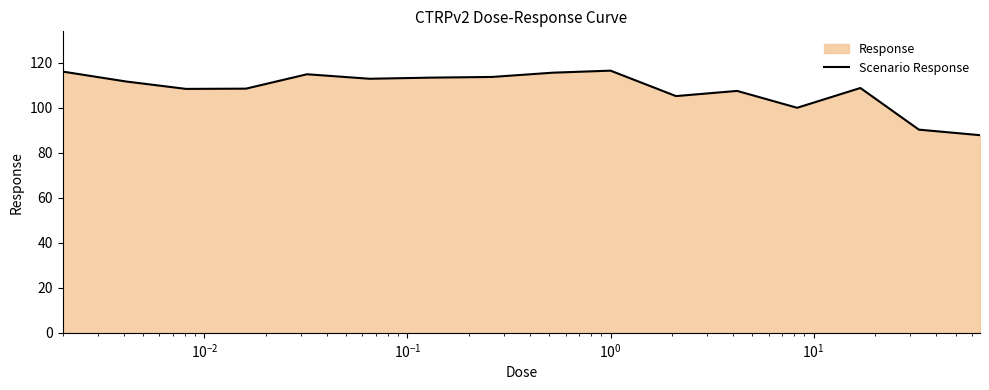

Count the number of categories in the chart.

16